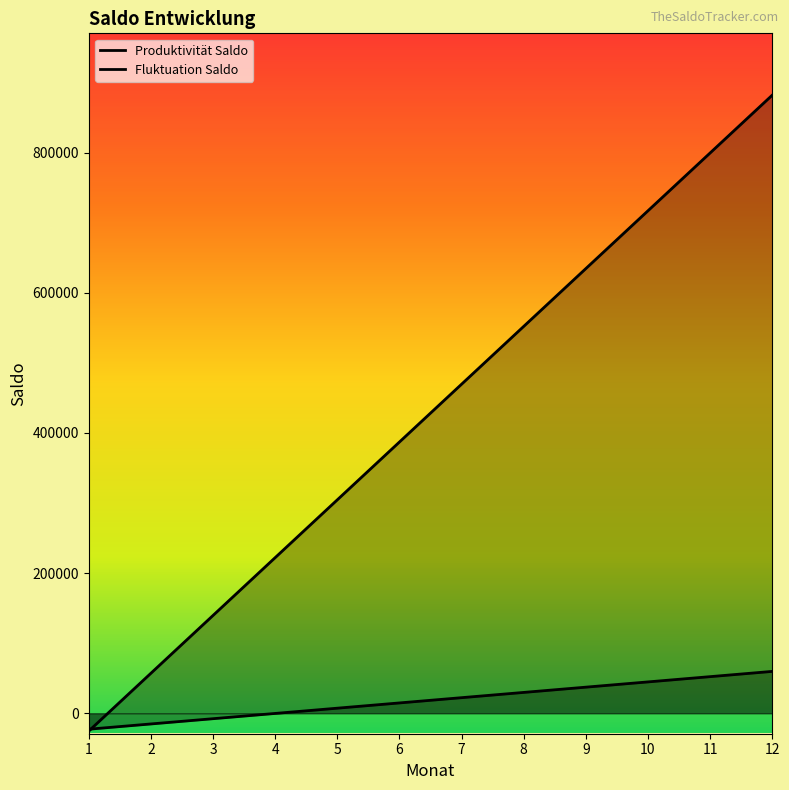

How many intersections are there between Produktivität Saldo and Fluktuation Saldo?

1